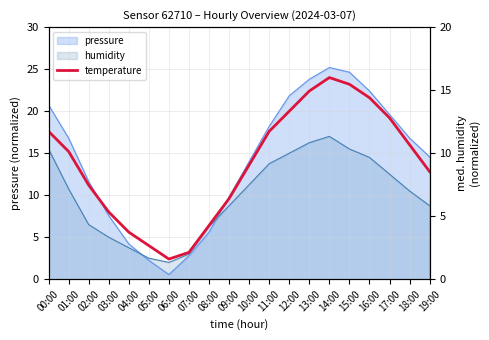

Count the number of values greater than 15.

10